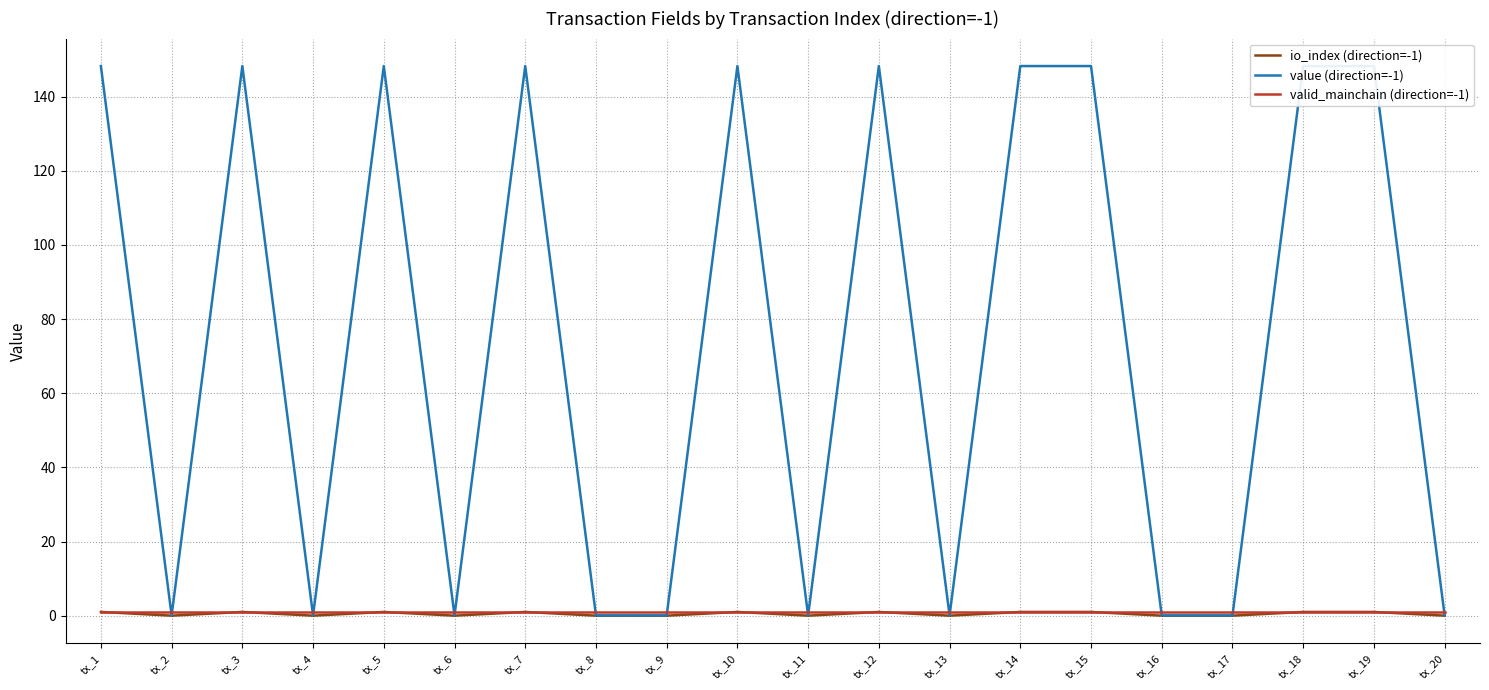

What is the total value across all series at tx_18?

150.2